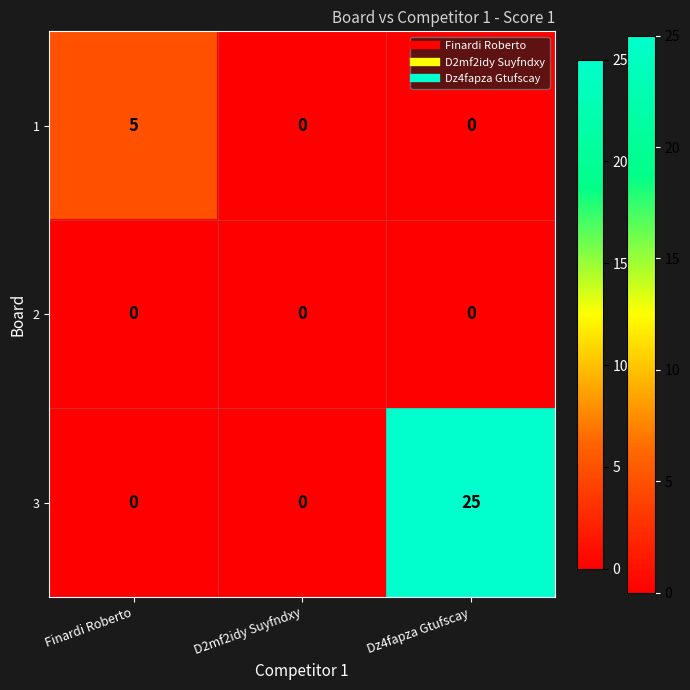

How many values in the 1 series exceed 0?

1